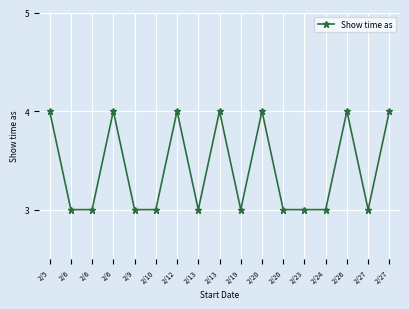

True or false: the data shows 3 at 2/27.

True